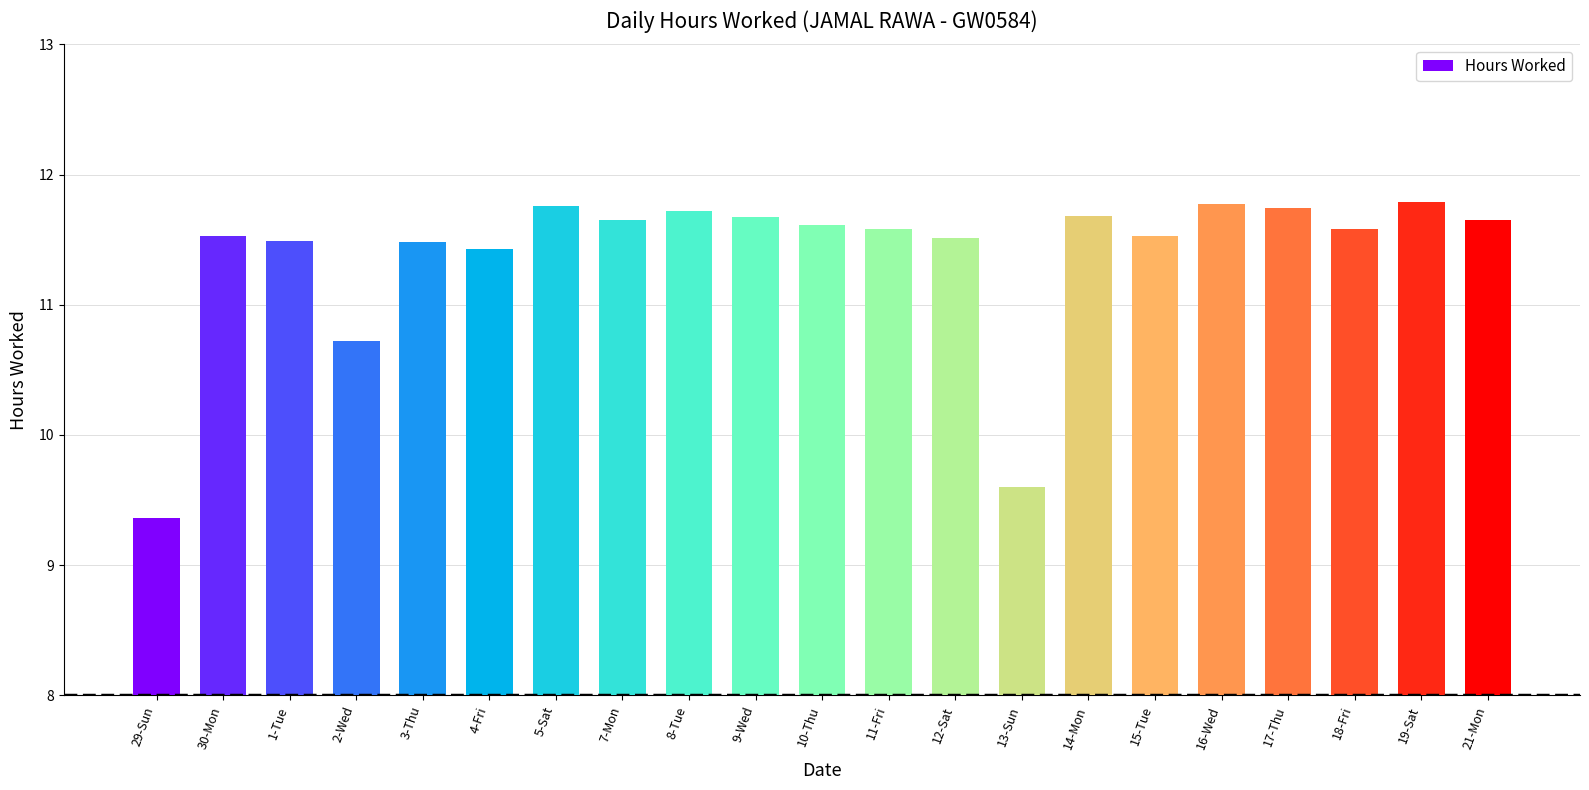

What is the change in value from 11-Fri to 13-Sun?

-2.0